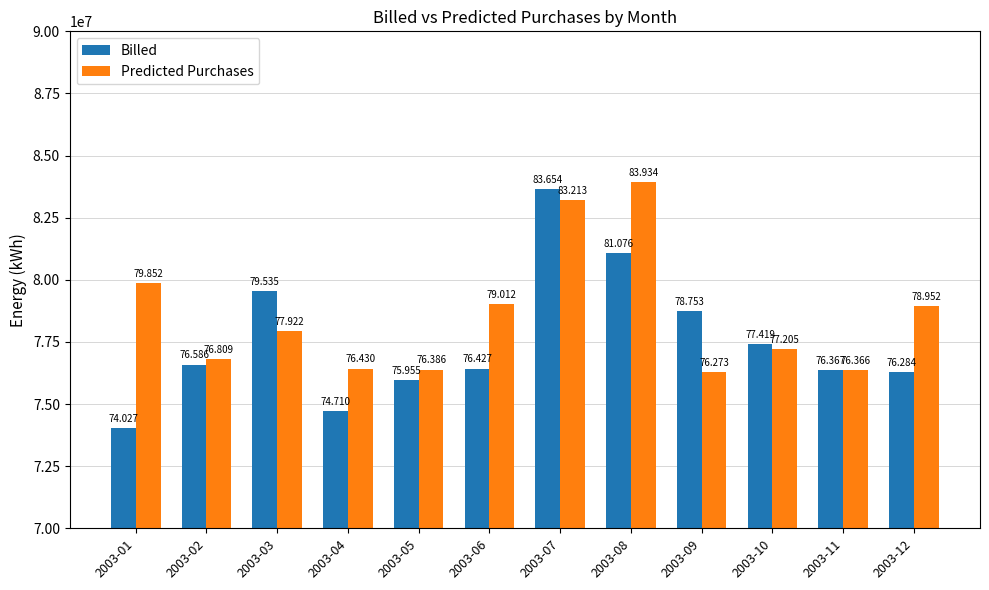

What is the smallest value displayed?

74026706.9